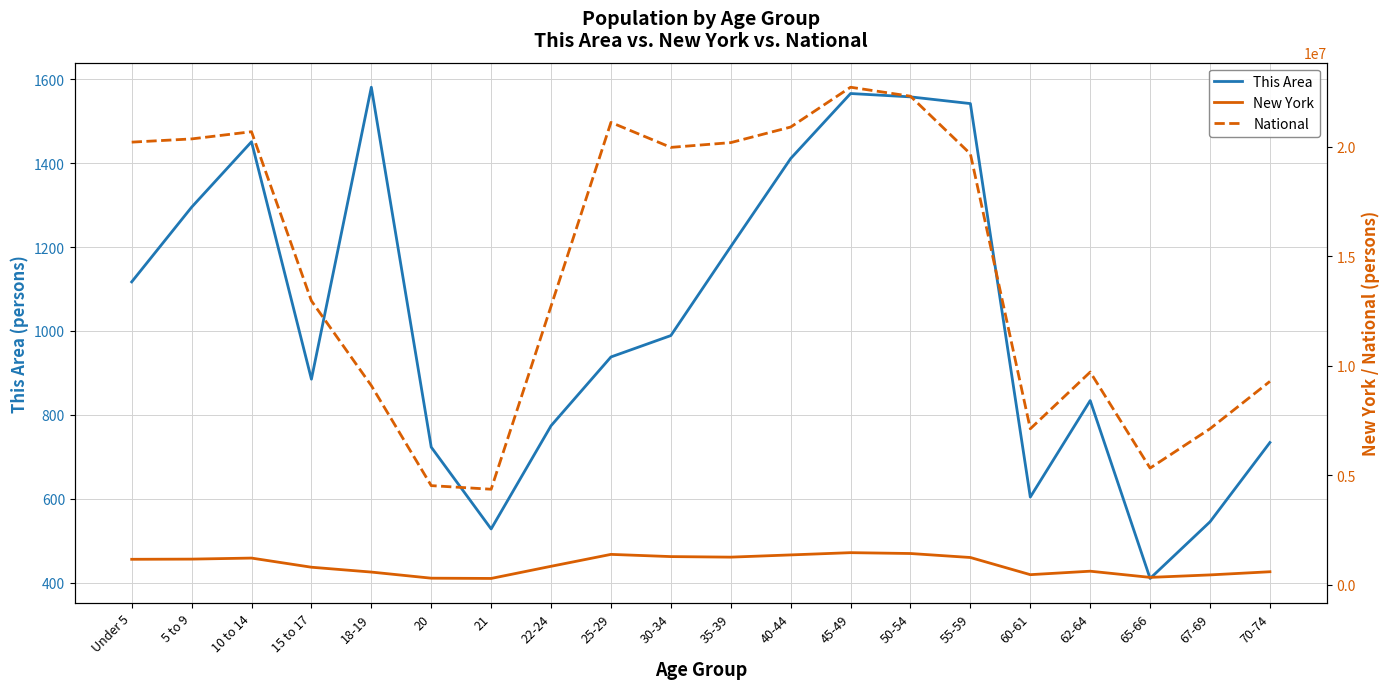

Reading left to right, list all the values displayed in this chart.

This Area: Under 5=1117	5 to 9=1295	10 to 14=1451	15 to 17=885	18-19=1581	20=723	21=528	22-24=774	25-29=938	30-34=989	35-39=1201	40-44=1411	45-49=1566	50-54=1558	55-59=1542	60-61=604	62-64=834	65-66=410	67-69=545	70-74=734
New York: Under 5=1155822	5 to 9=1163955	10 to 14=1211456	15 to 17=793696	18-19=572582	20=293083	21=281596	22-24=836256	25-29=1380177	30-34=1279160	35-39=1254124	40-44=1355893	45-49=1458763	50-54=1419928	55-59=1237408	60-61=453993	62-64=612267	65-66=330160	67-69=443051	70-74=587391
National: Under 5=20201362	5 to 9=20348657	10 to 14=20677194	15 to 17=12954254	18-19=9086089	20=4519129	21=4354294	22-24=12712576	25-29=21101849	30-34=19962099	35-39=20179642	40-44=20890964	45-49=22708591	50-54=22298125	55-59=19664805	60-61=7113727	62-64=9704197	65-66=5319902	67-69=7115361	70-74=9278166